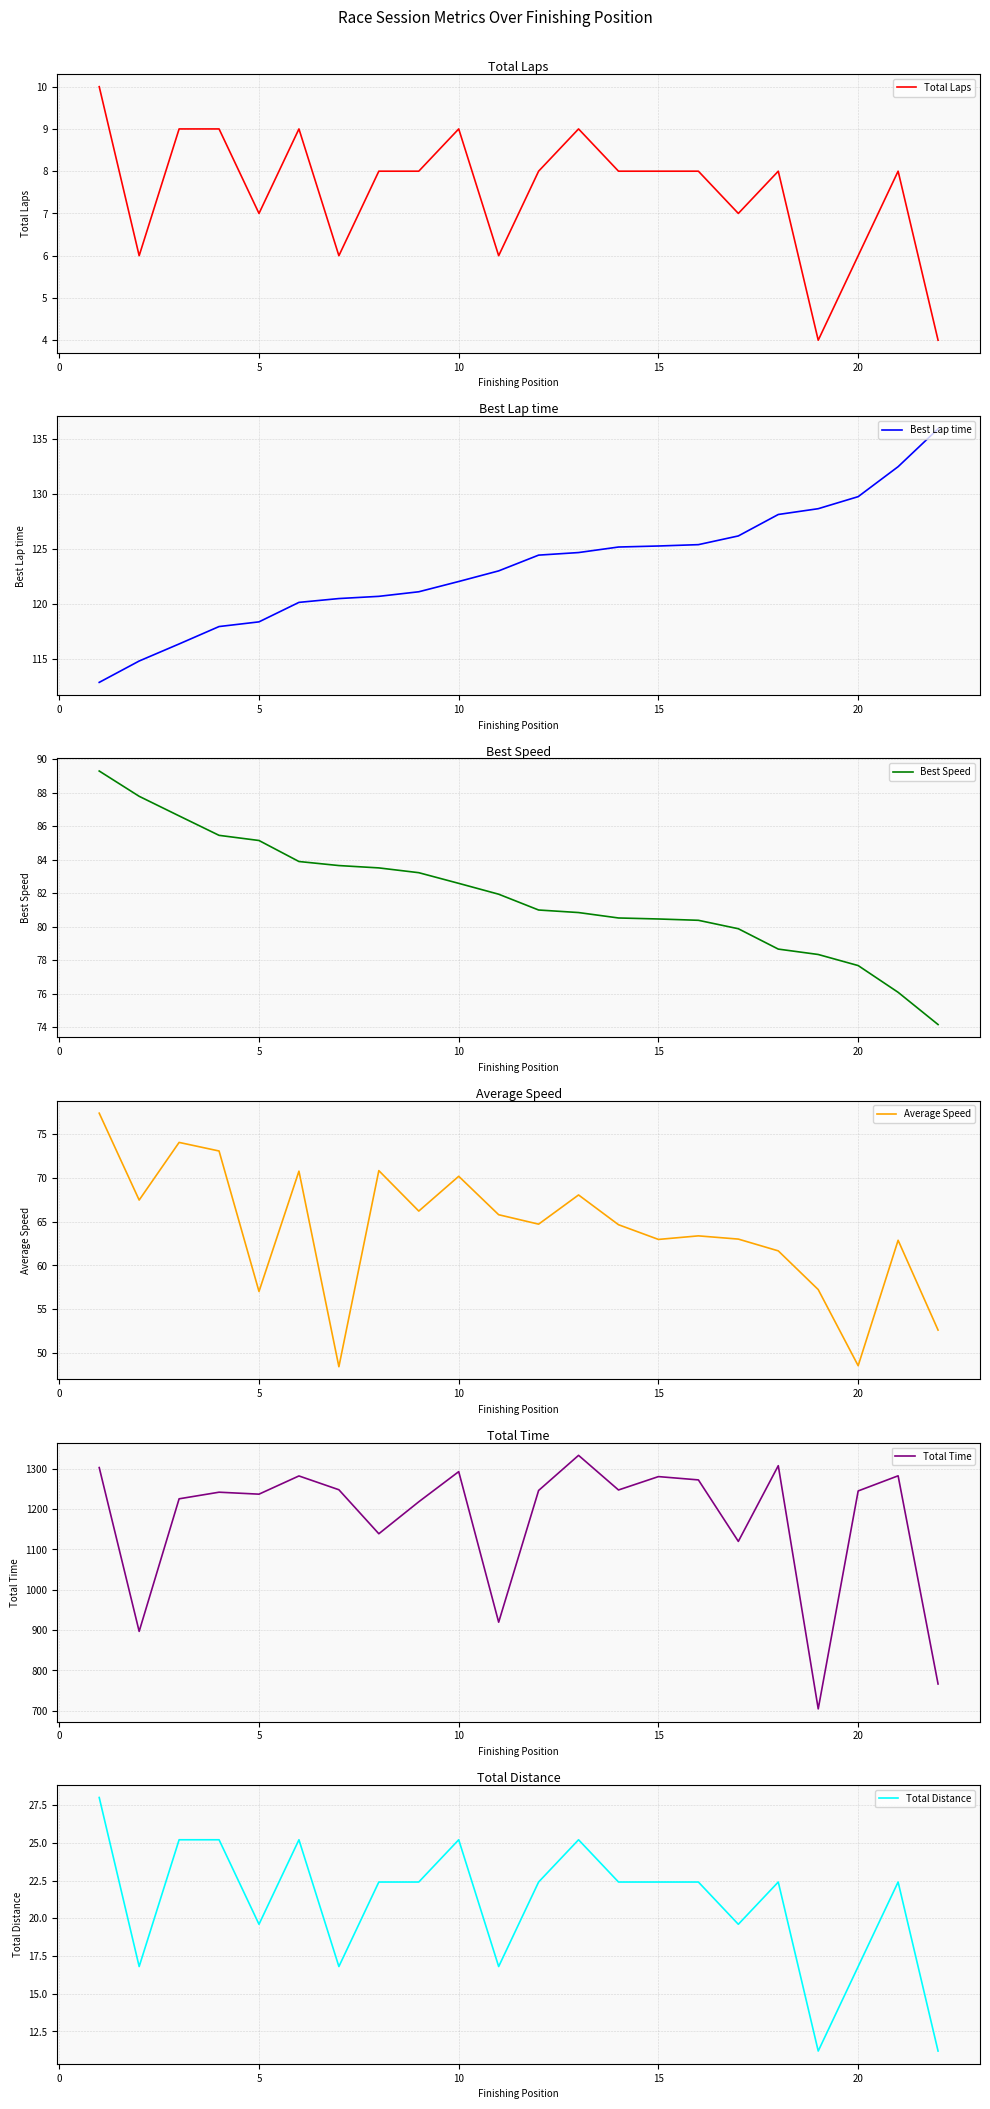

What is the lowest value of the Average Speed series?

48.5